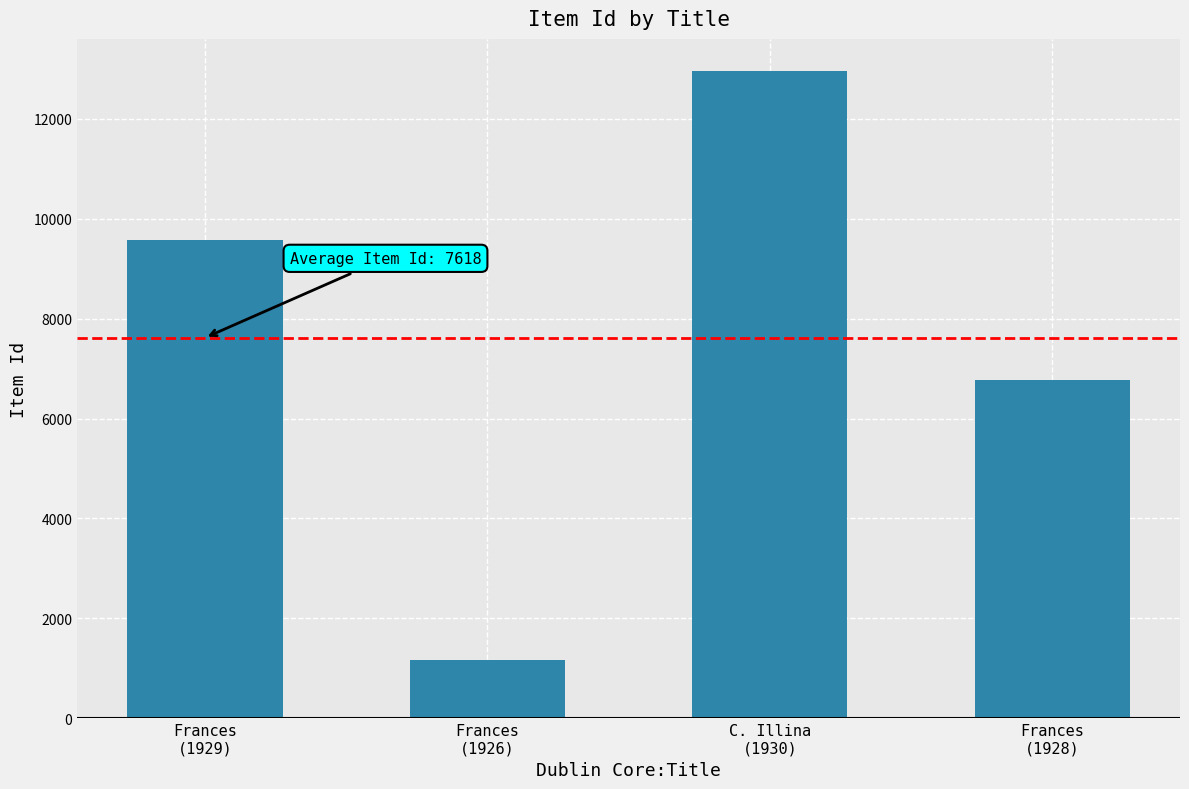

List the labels in order of value, largest first.

C. Illina
(1930), Frances
(1929), Frances
(1928), Frances
(1926)